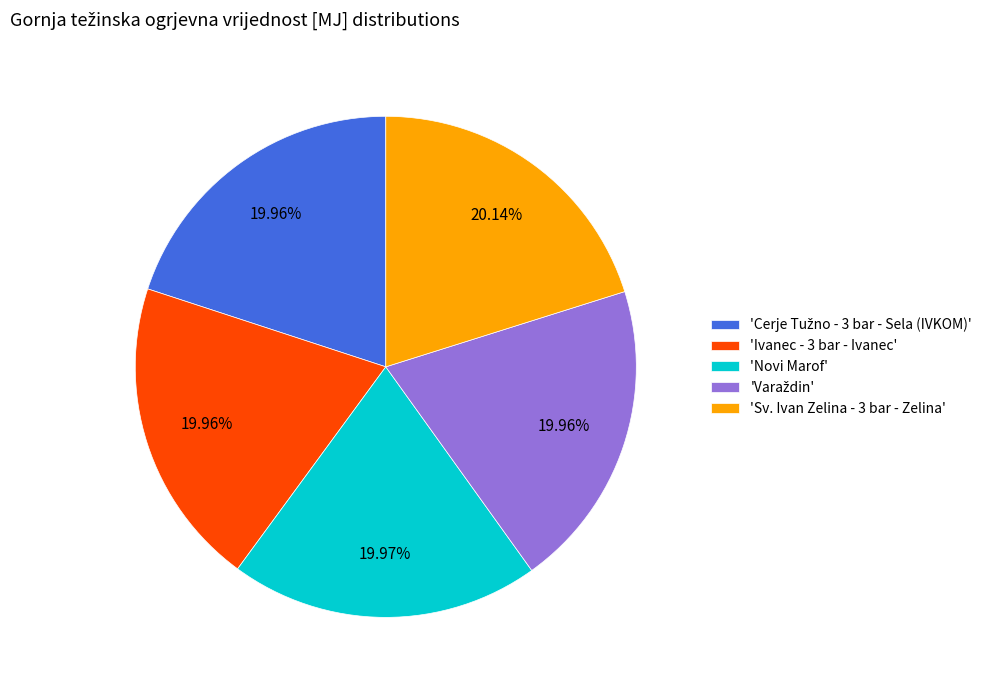

Is there a majority slice in this chart?

No